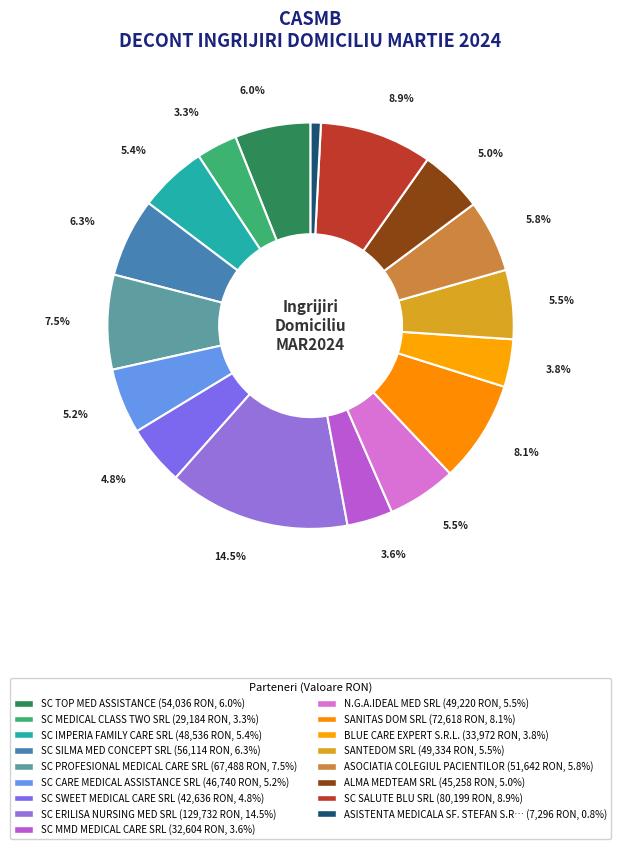

Is there a majority slice in this chart?

No